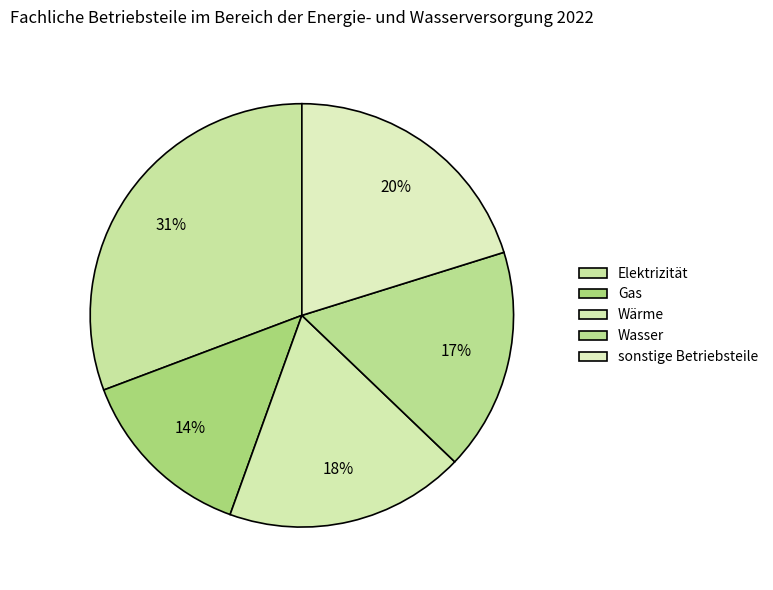

How many segments does this pie chart have?

5